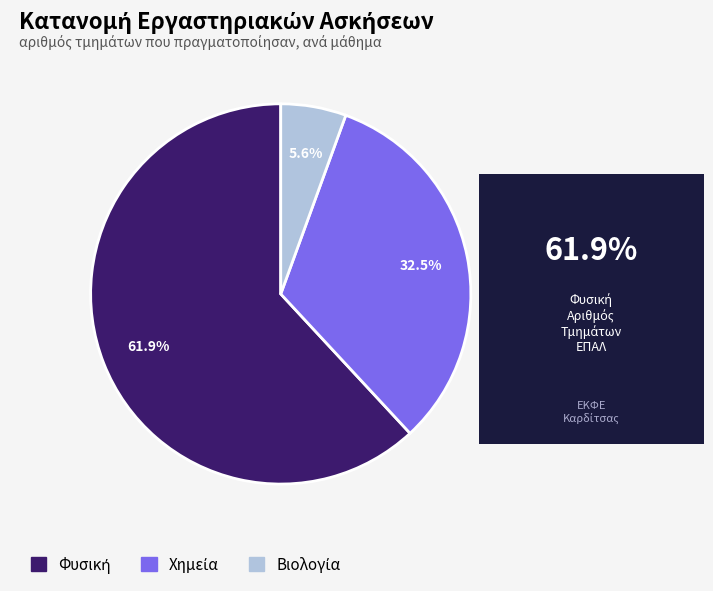

Is there a majority slice in this chart?

Yes